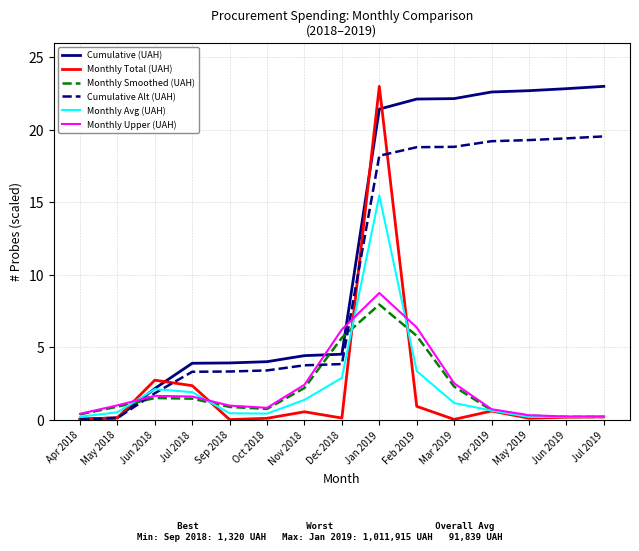

What position from the left is Jul 2018?

4